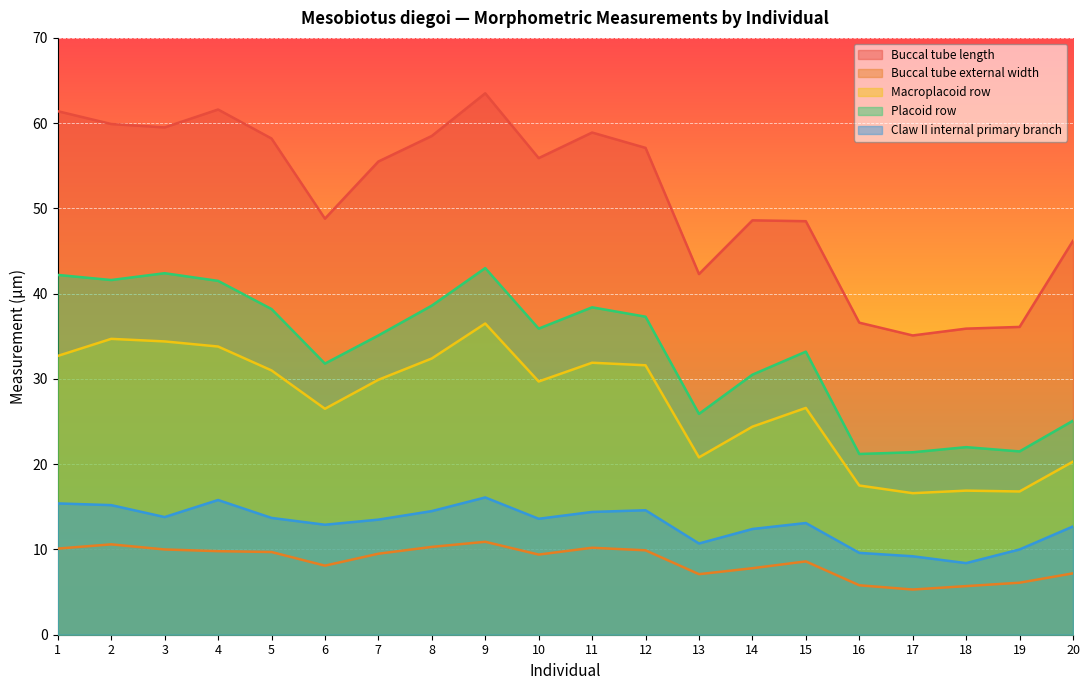

What is the total value across all series at 16?

90.7